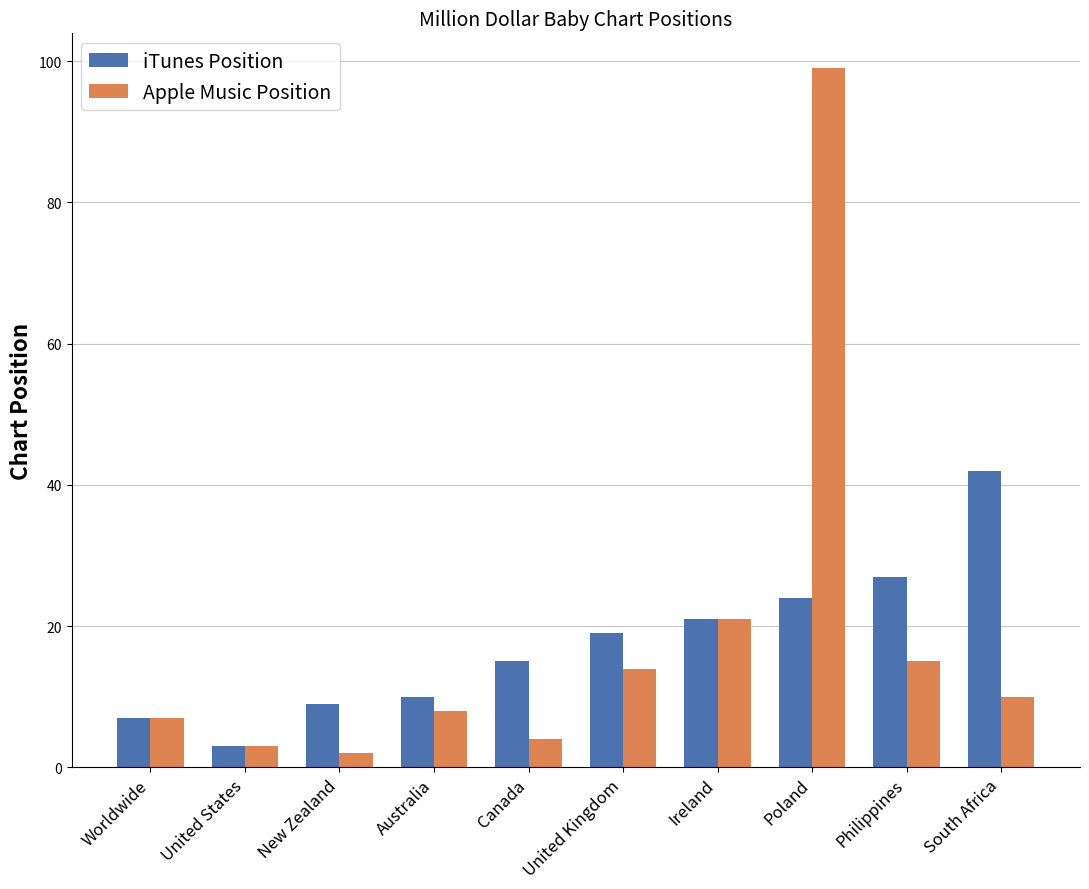

How many bars are there in each group?

2